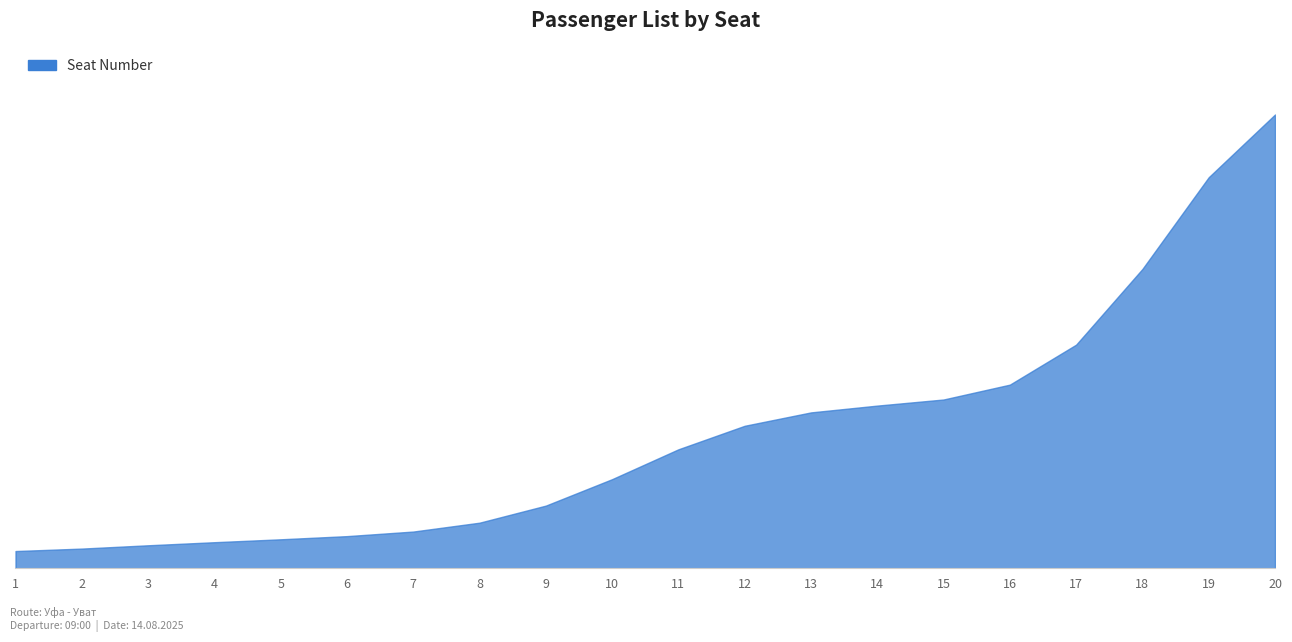

What is the sum of the values at 17 and 16?

194245